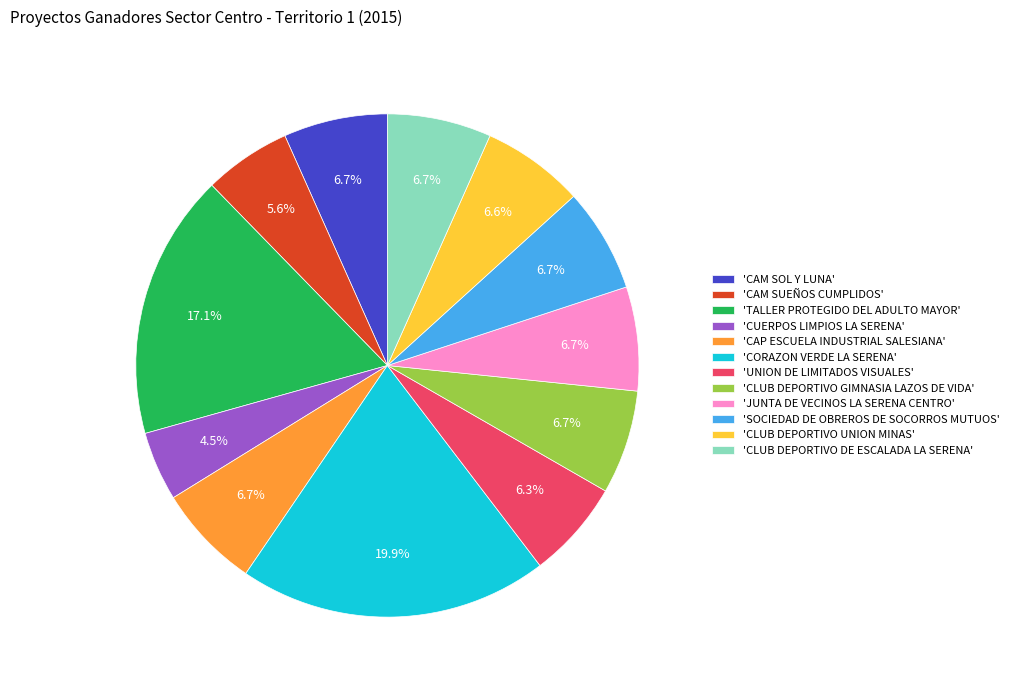

How many segments does this pie chart have?

12